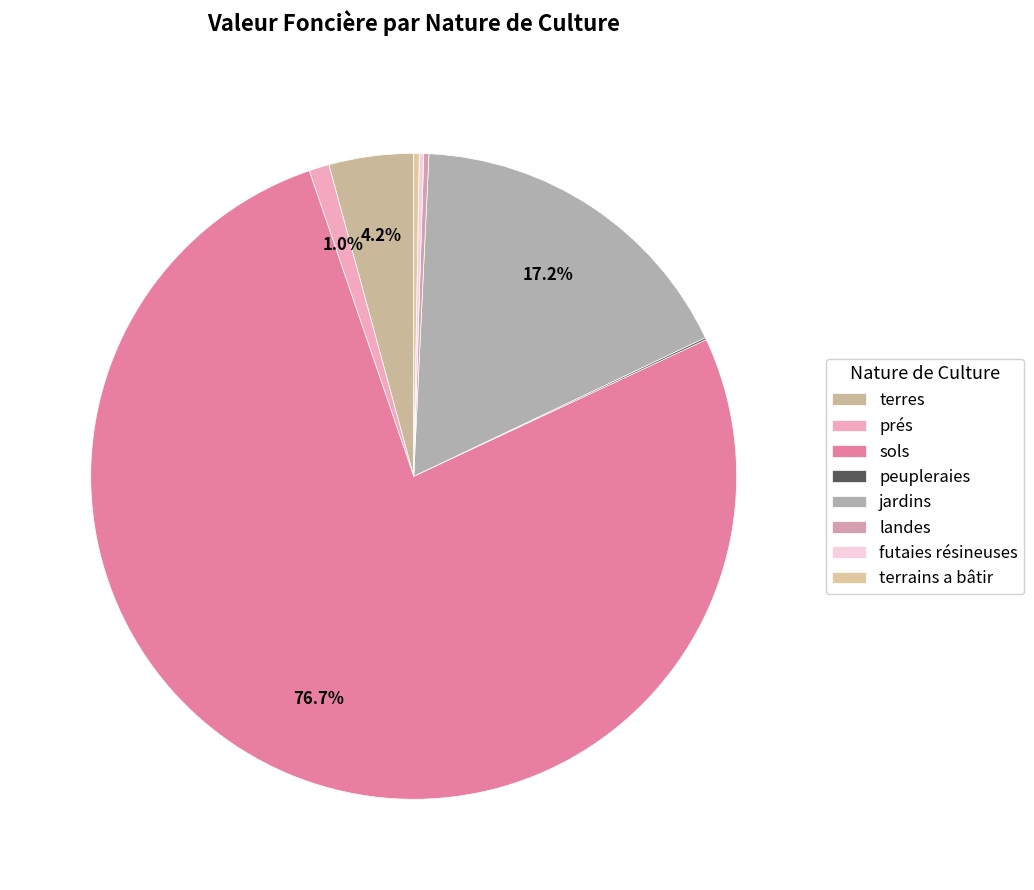

What is the change in value from terres to terrains a bâtir?

-58529